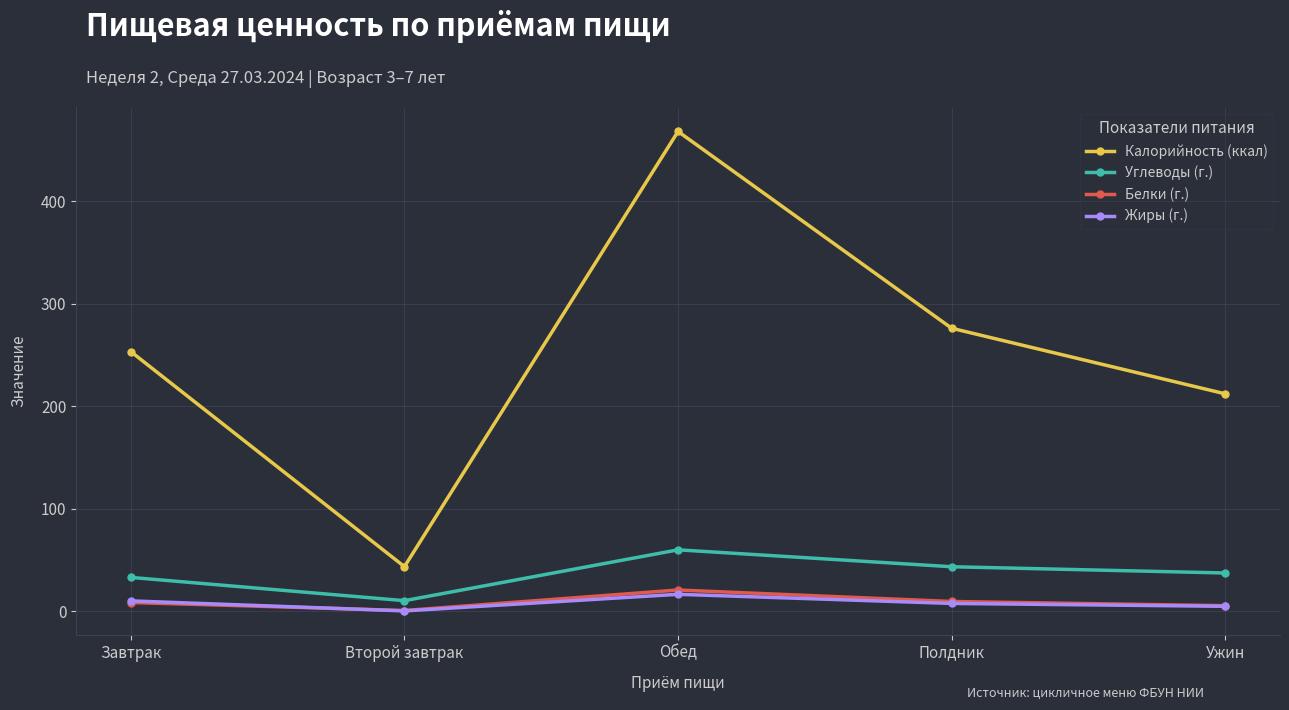

At which category is the sum across all series the highest?

Обед